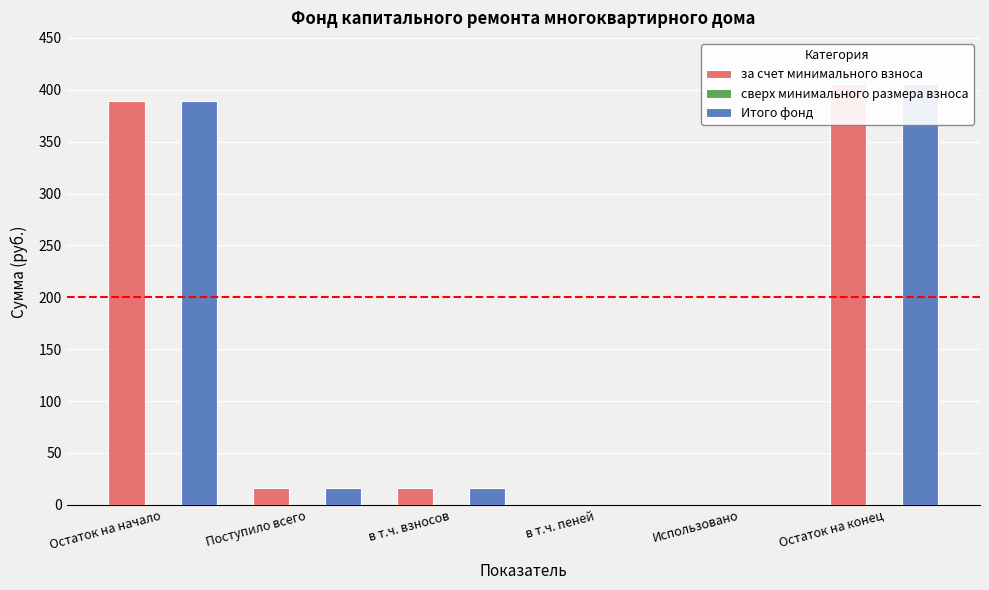

At which label is Итого фонд closest to 202?

Поступило всего